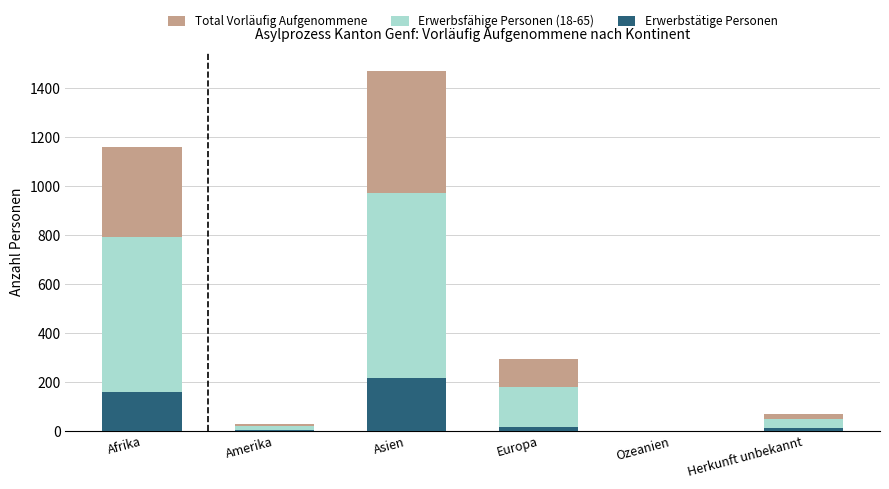

Rank the categories by Erwerbsfähige Personen (18-65) value from highest to lowest.

Asien, Afrika, Europa, Herkunft unbekannt, Amerika, Ozeanien